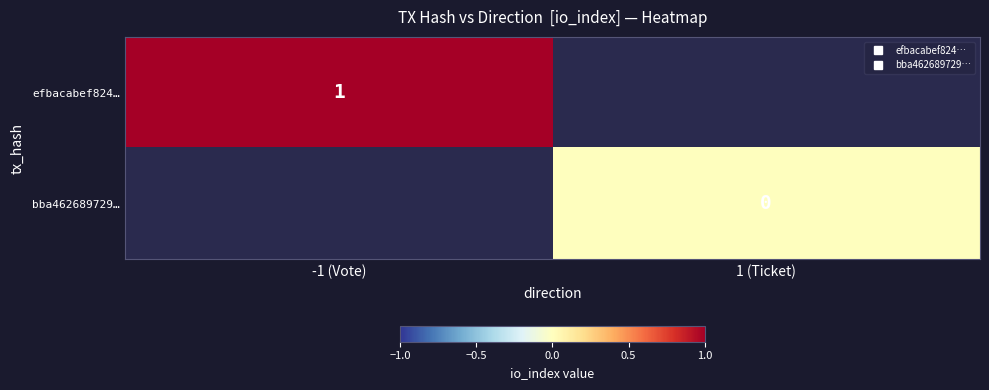

What is the minimum value for efbacabef824…?

1.0